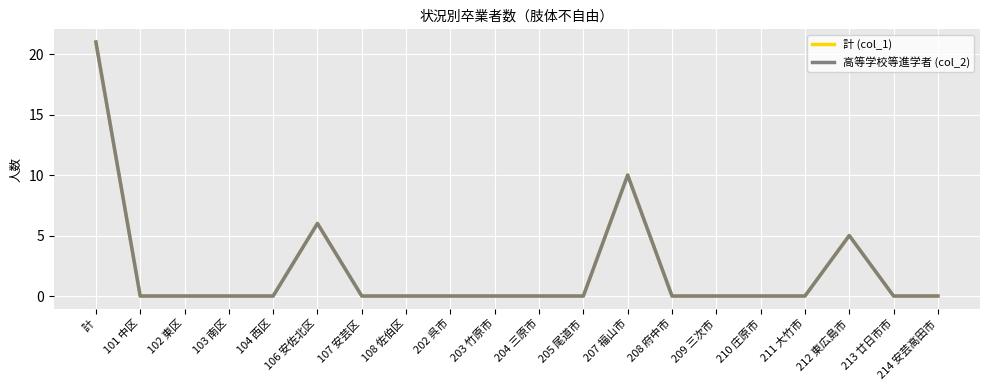

True or false: 高等学校等進学者 (col_2) and 計 (col_1) cross at least once.

False